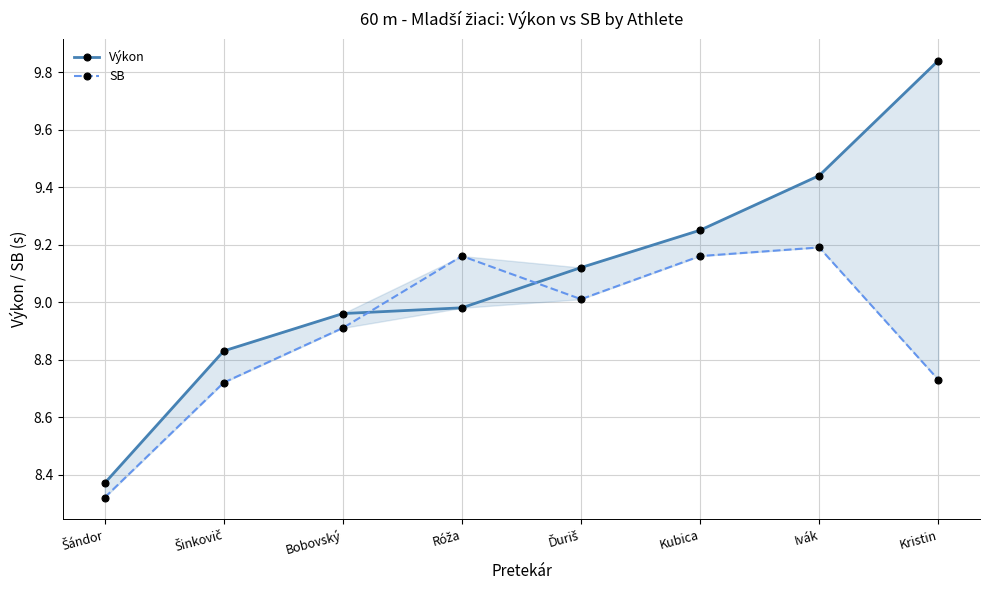

Reading left to right, list all the values displayed in this chart.

Výkon: 8.4	8.8	9.0	9.0	9.1	9.2	9.4	9.8
SB: 8.3	8.7	8.9	9.2	9.0	9.2	9.2	8.7